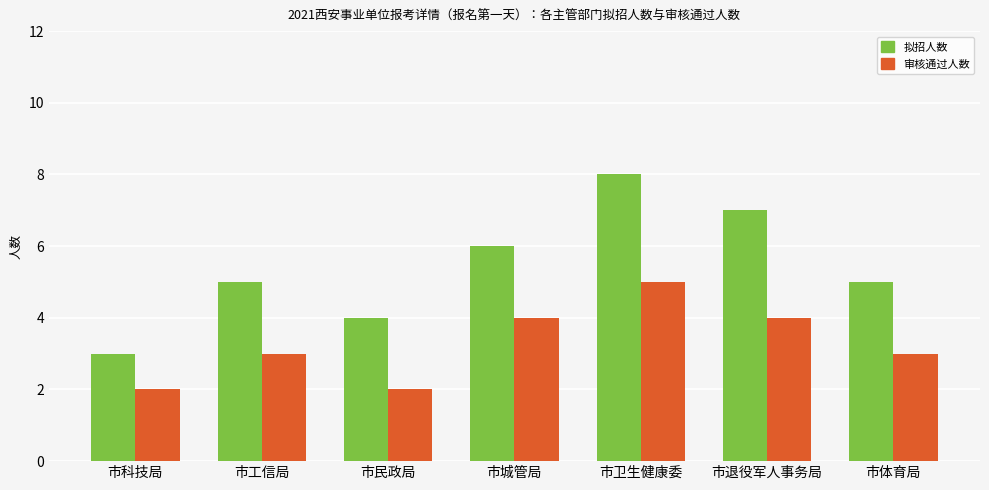

At which label does 审核通过人数 reach its peak?

市卫生健康委